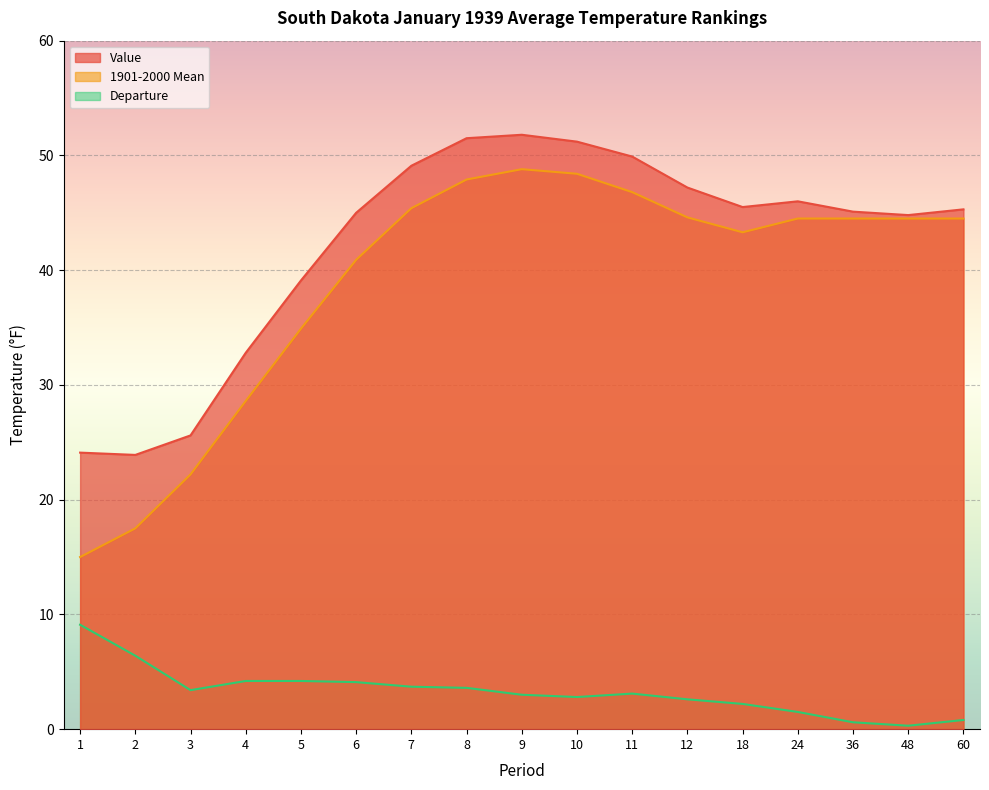

What is the average value of the 1901-2000 Mean series?

39.0